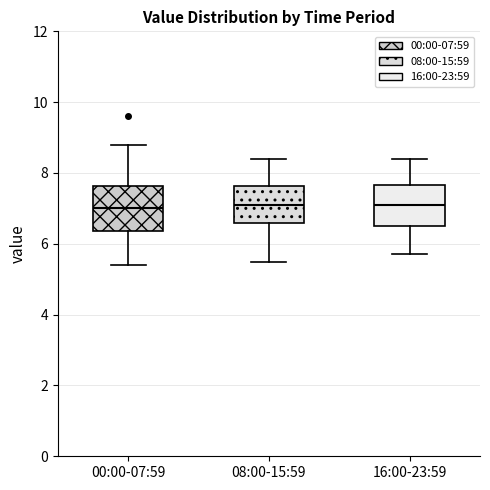

Where is the lower edge of the box for 00:00-07:59 on the y-axis? The values are not printed on the chart, so give them approximately, as read against the axis.

6.4